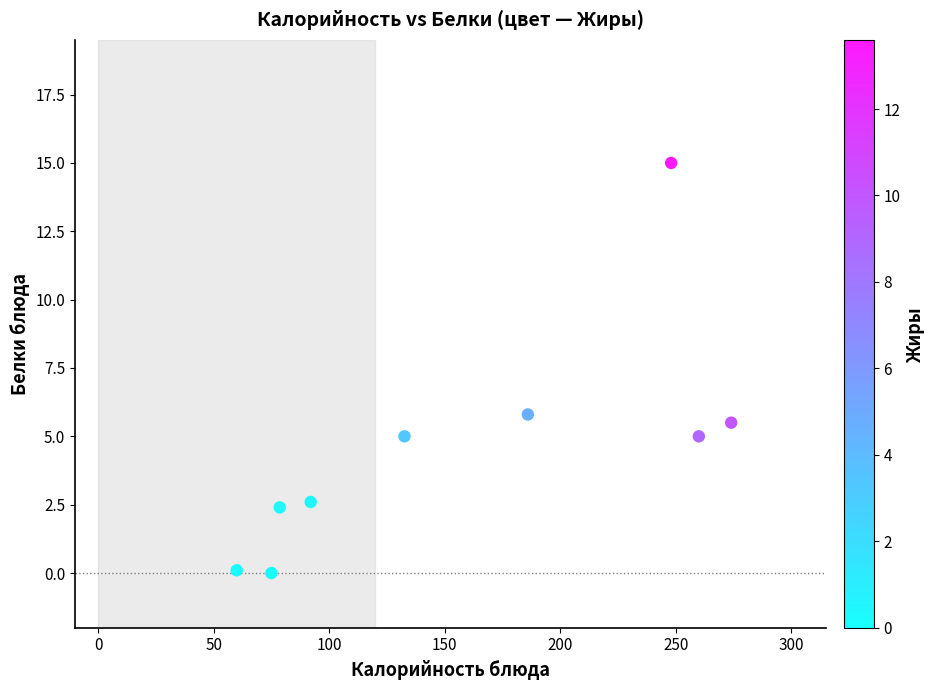

What Y value in the scatter plot is closest to 7?

5.8